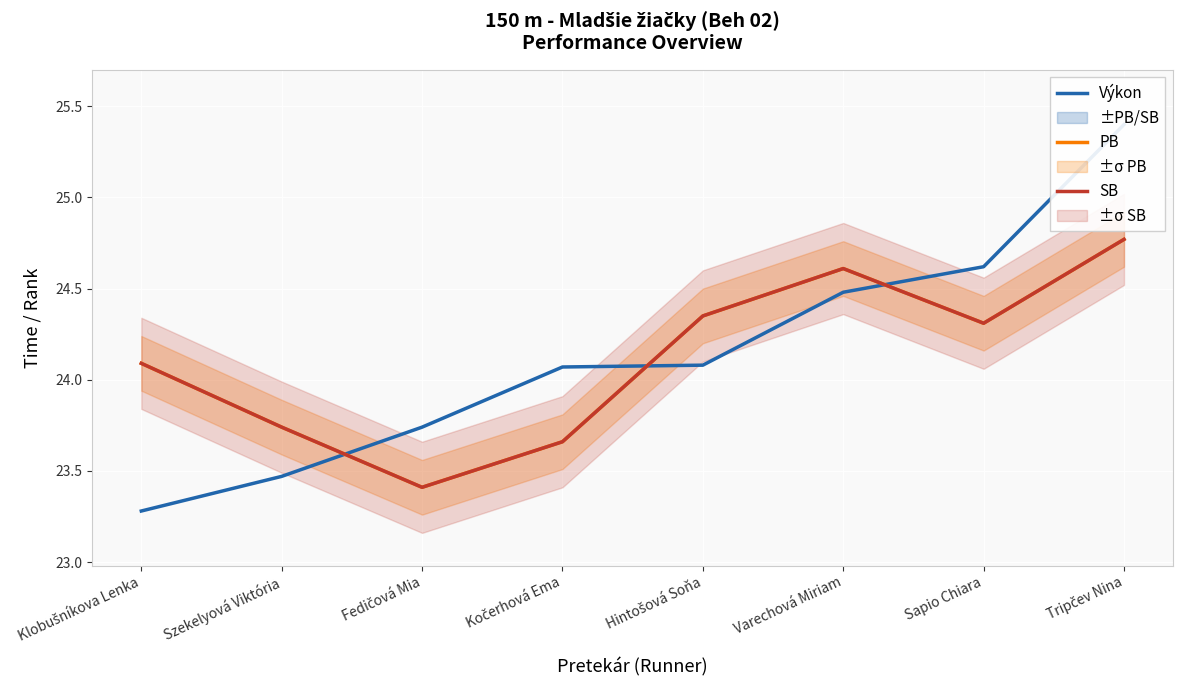

At which category is the sum across all series the highest?

Tripčev Nina